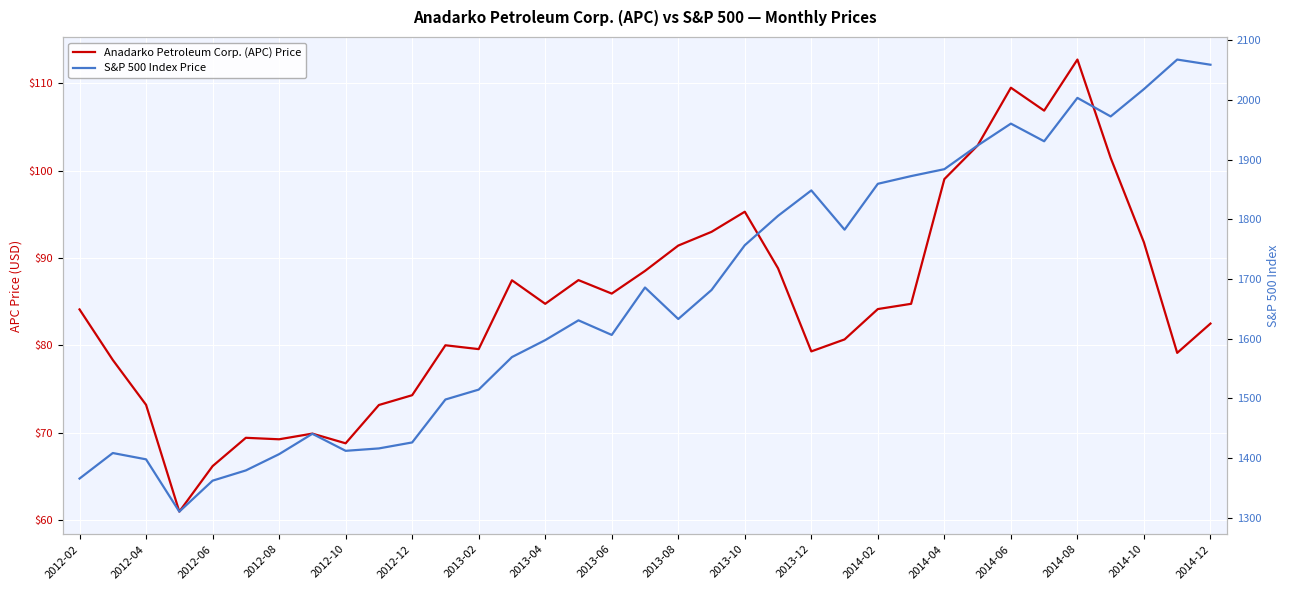

In Anadarko Petroleum Corp. (APC) Price, how many points are lower than both neighbors (excluding endpoints)?

9